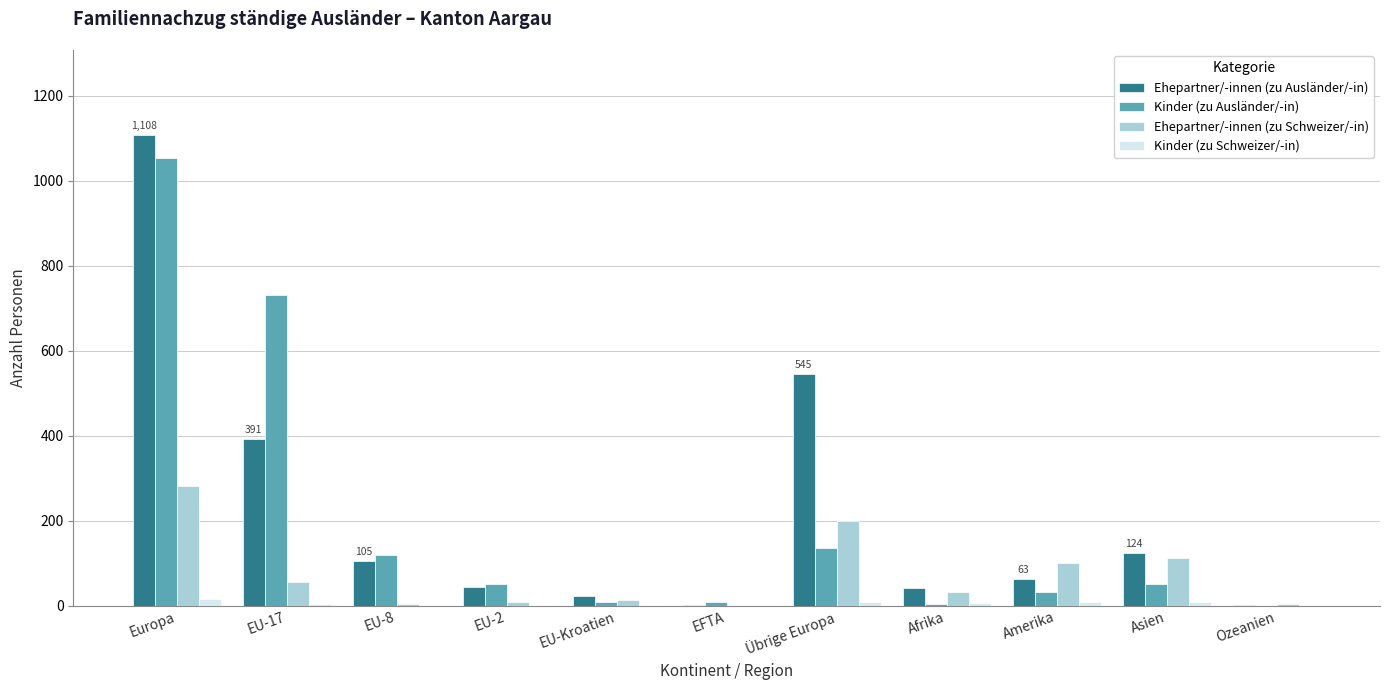

Which category has the highest value across all series?

Europa